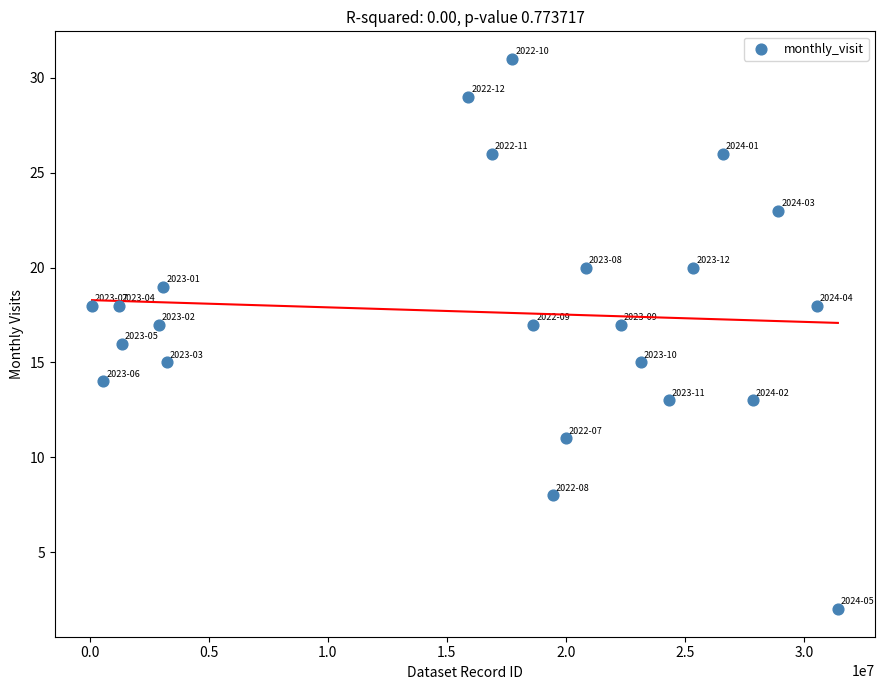

What is the range of Y values (max minus min)?

29